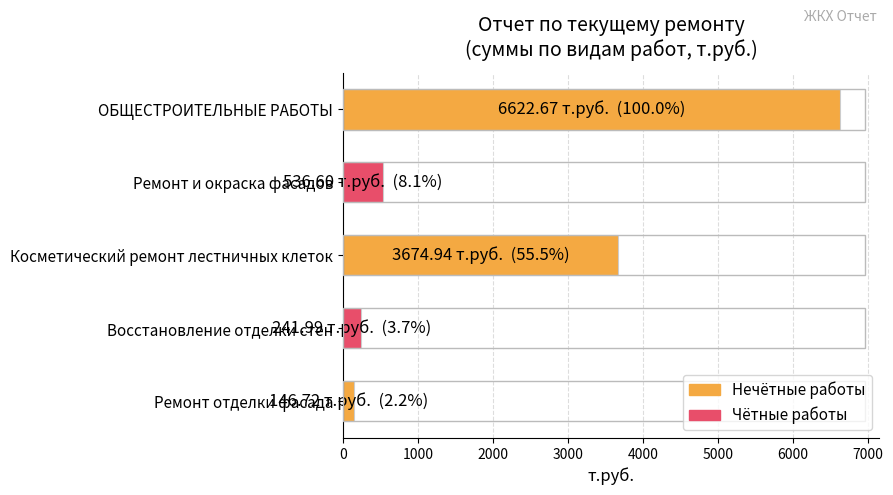

Reading top to bottom, list all the values displayed in this chart.

ОБЩЕСТРОИТЕЛЬНЫЕ РАБОТЫ=6622.7	Ремонт и окраска фасадов=536.6	Косметический ремонт лестничных клеток=3674.9	Восстановление отделки стен=242.0	Ремонт отделки фасада=146.7